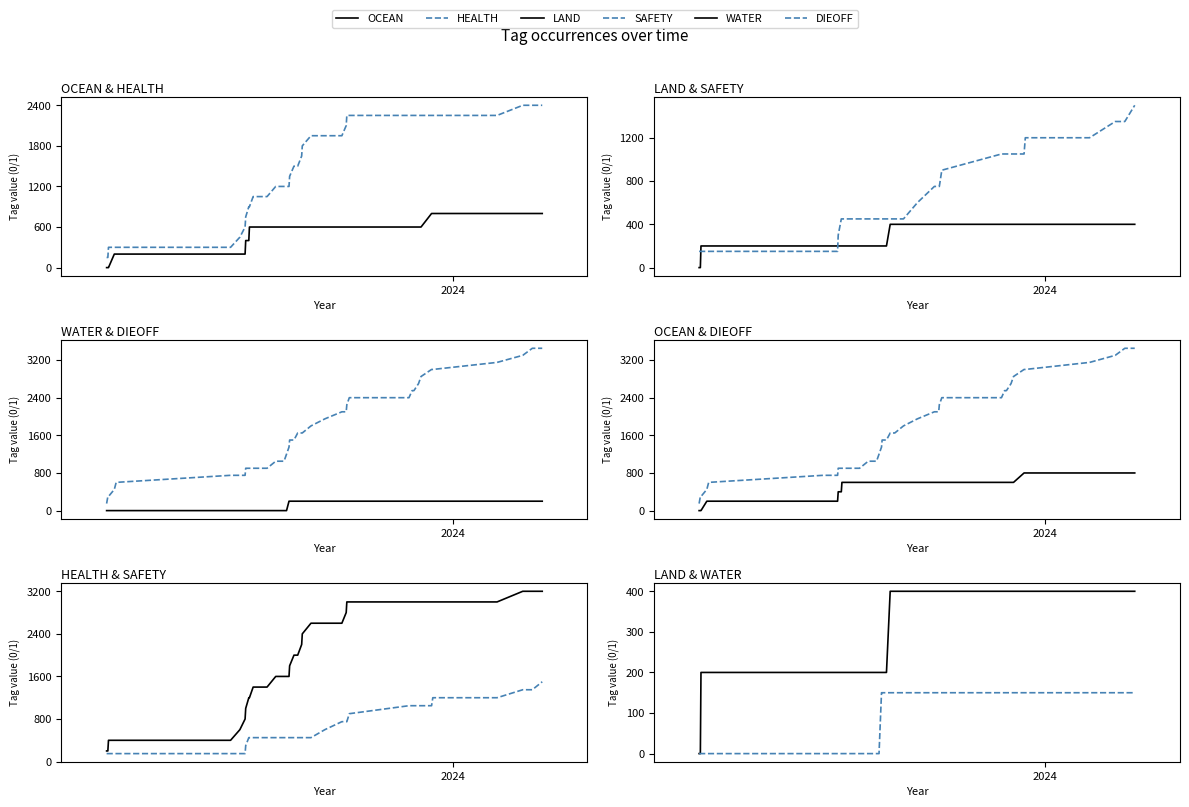

The HEALTH series shows 2620 at 17. True or false?

False